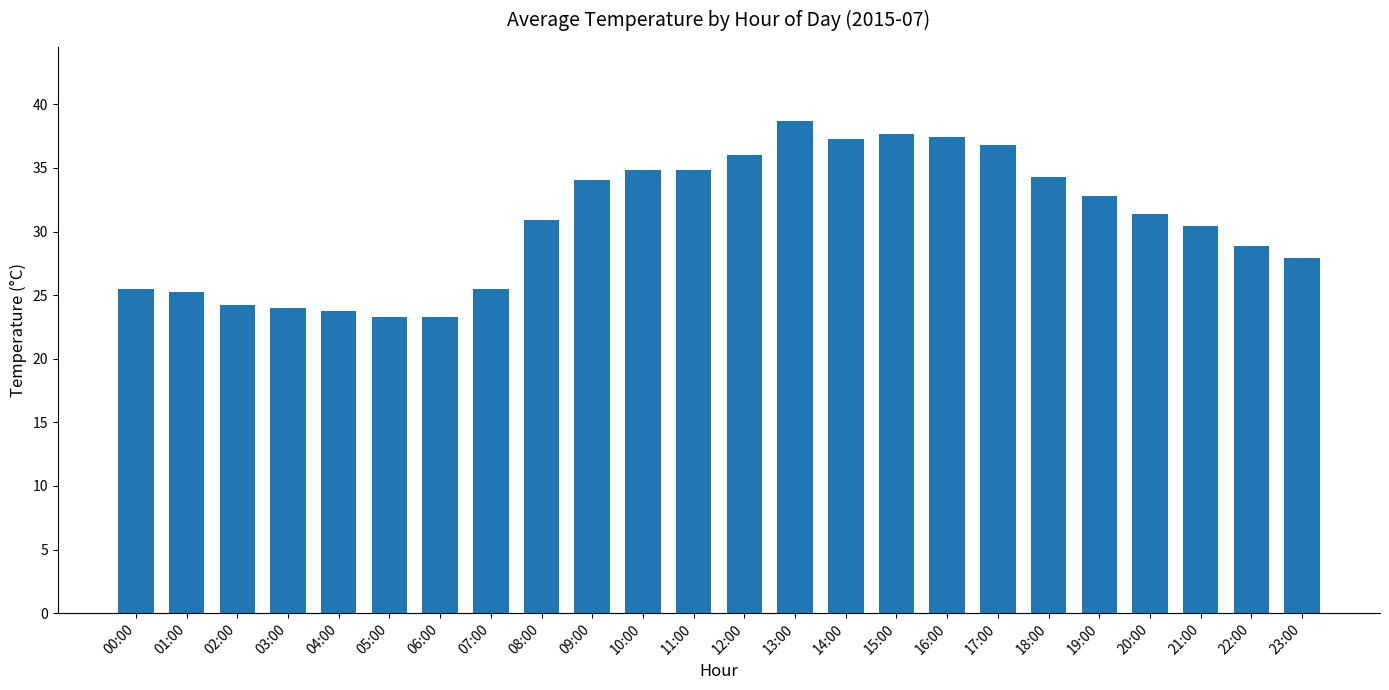

What is the difference between the values at 09:00 and 04:00?

10.3